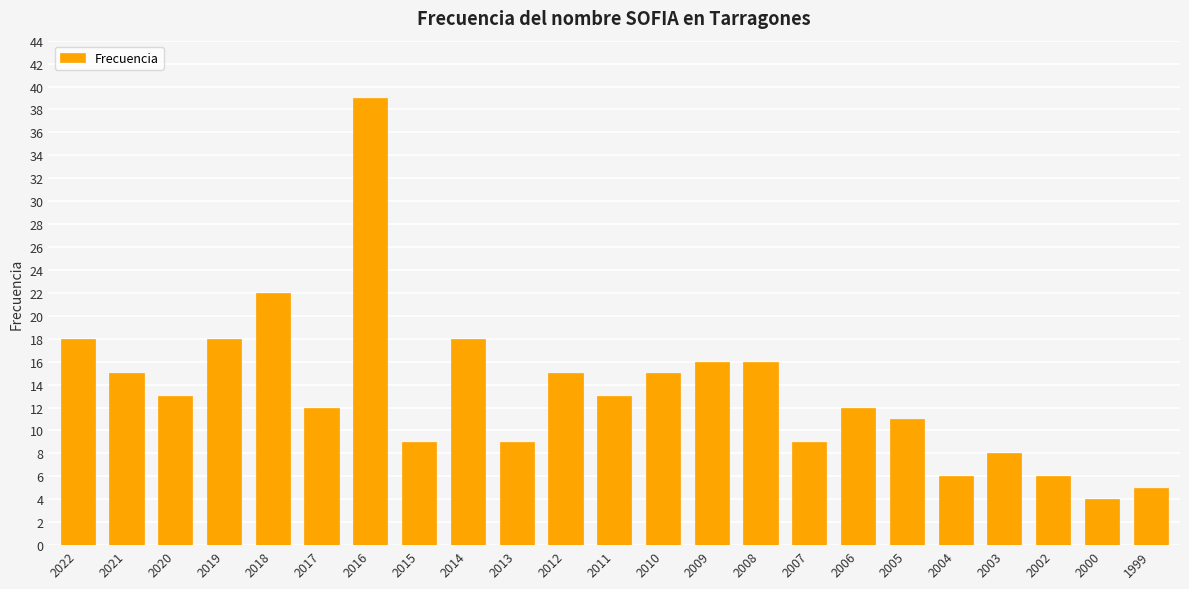

What is the sum of all values?

309